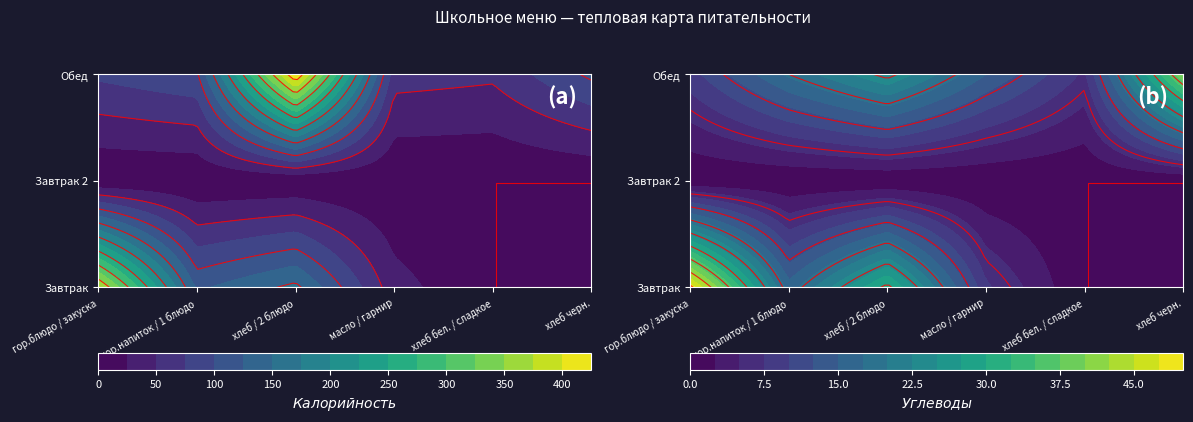

At 4, list the series in order from smallest to largest.

Завтрак, Завтрак 2, Обед